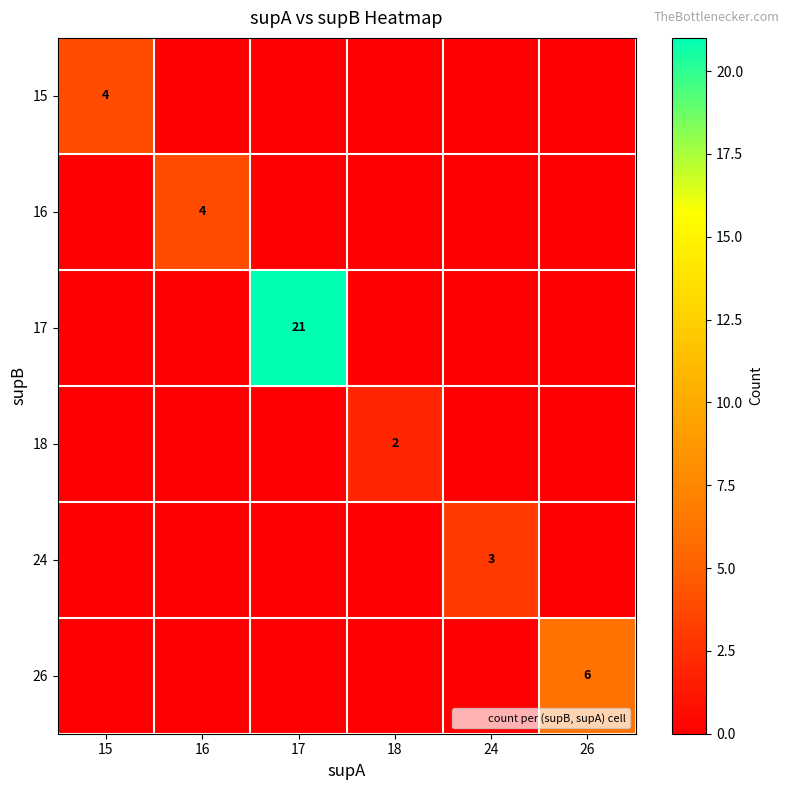

Is it true that 18 equals 2 at 18?

True